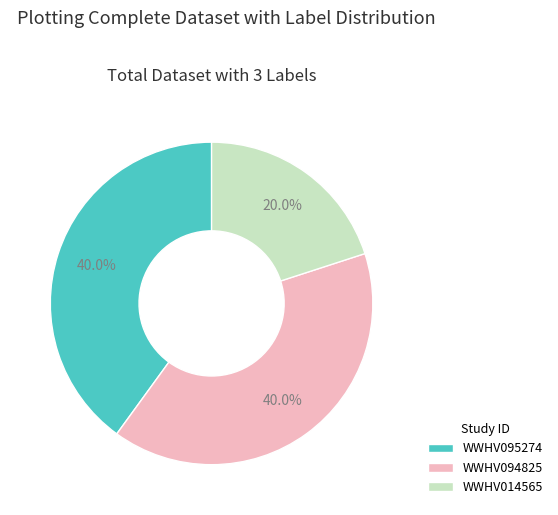

Which category has the smallest portion of the pie?

WWHV014565